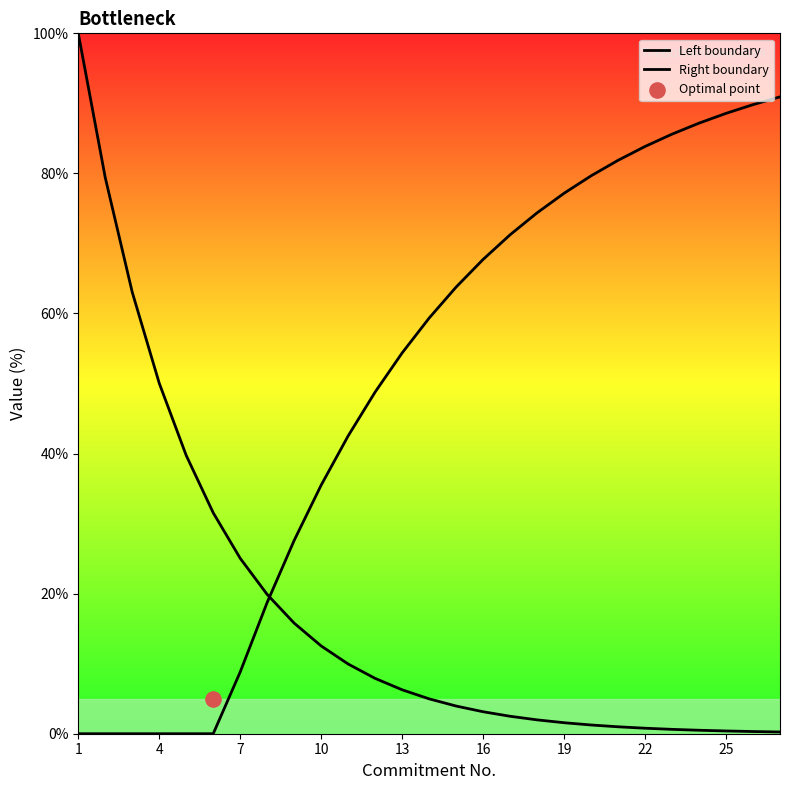

Which series contains the highest Y value?

Left boundary